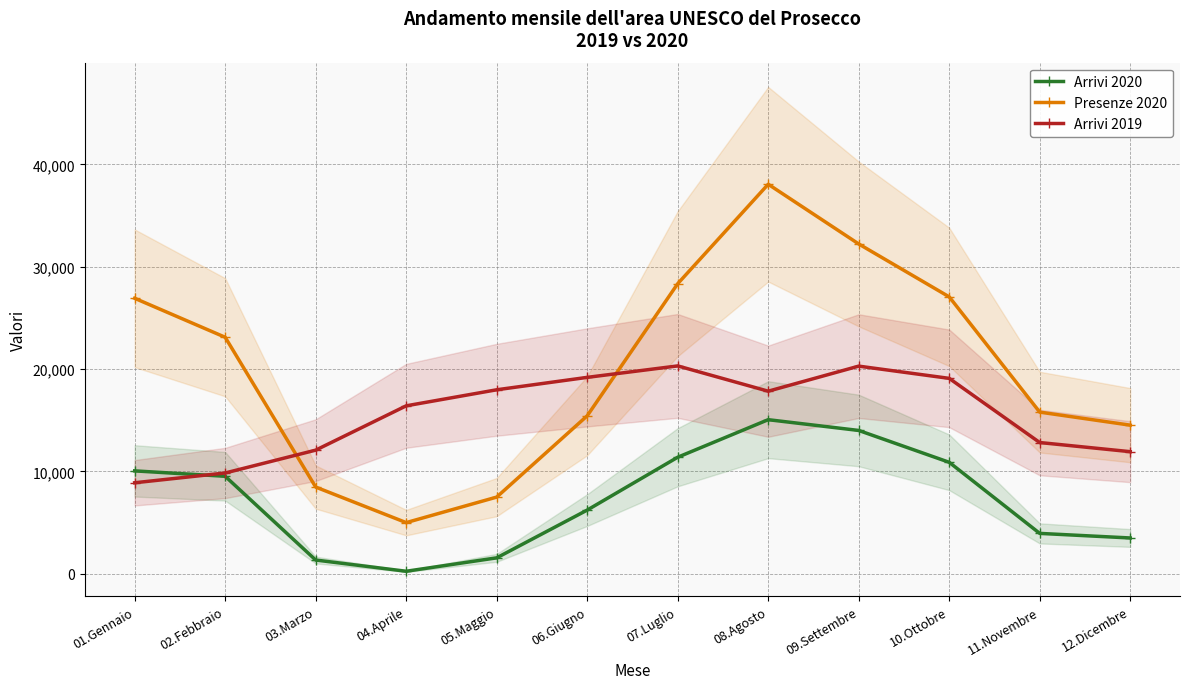

What is the label of the 1st point from the left?

01.Gennaio